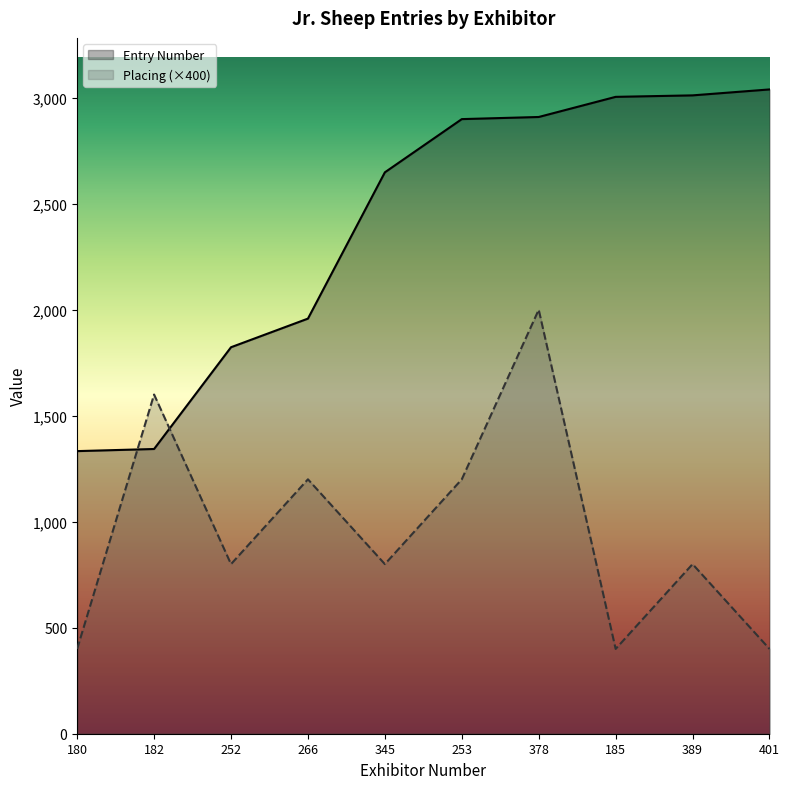

List the series in order of their peak value, highest first.

Entry Number, Placing (×400)